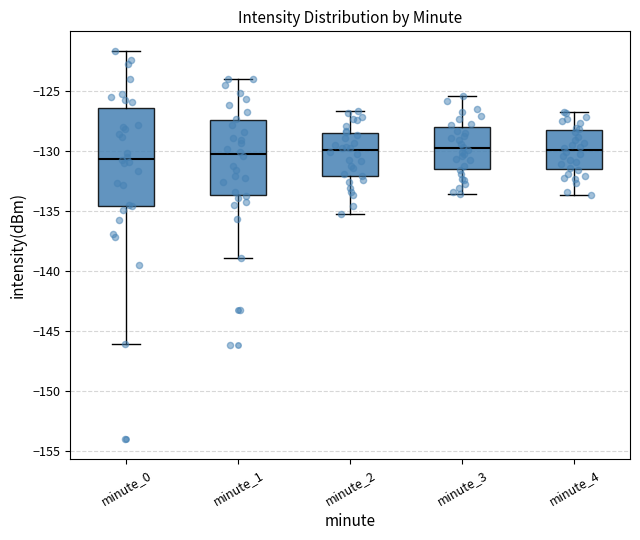

Reading left to right, transcribe this box plot: for each box, give where its median line is, the range the box spans, and where its two whiskers end, as read against the y-axis. The values are not printed on the chart, so give them approximately, as read against the axis.

minute_0: median -130.5, box -134.5 to -126.5, whiskers -146.0 to -121.5
minute_1: median -130.5, box -133.5 to -127.5, whiskers -139.0 to -124.0
minute_2: median -130.0, box -132.0 to -128.5, whiskers -135.0 to -126.5
minute_3: median -130.0, box -131.5 to -128.0, whiskers -133.5 to -125.5
minute_4: median -130.0, box -131.5 to -128.5, whiskers -133.5 to -127.0